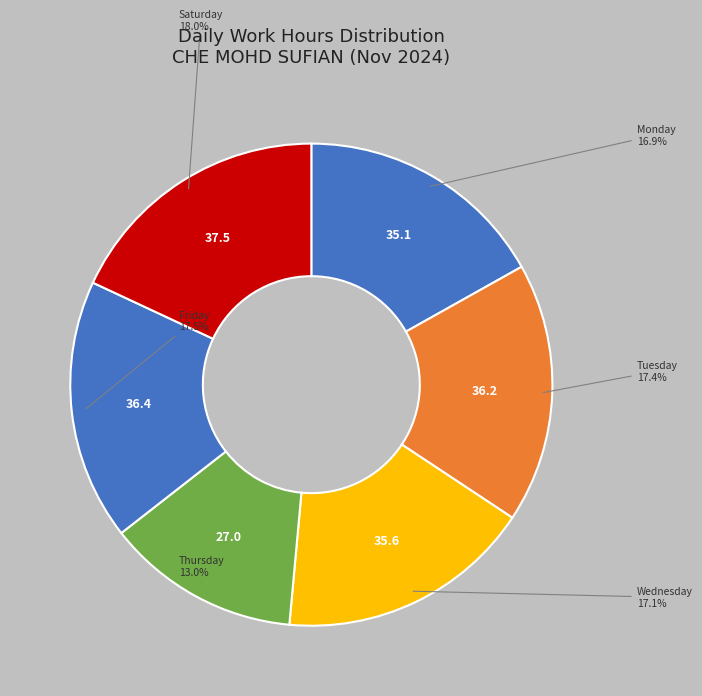

Count the number of slices in the pie.

6